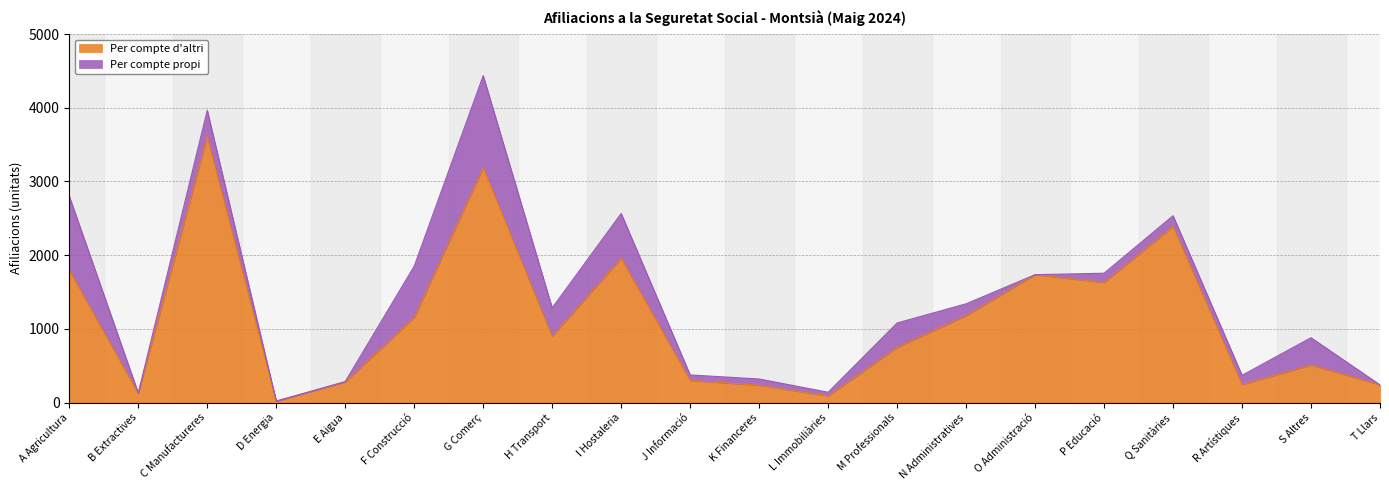

What is the label of the 4th point from the right?

Q Sanitàries